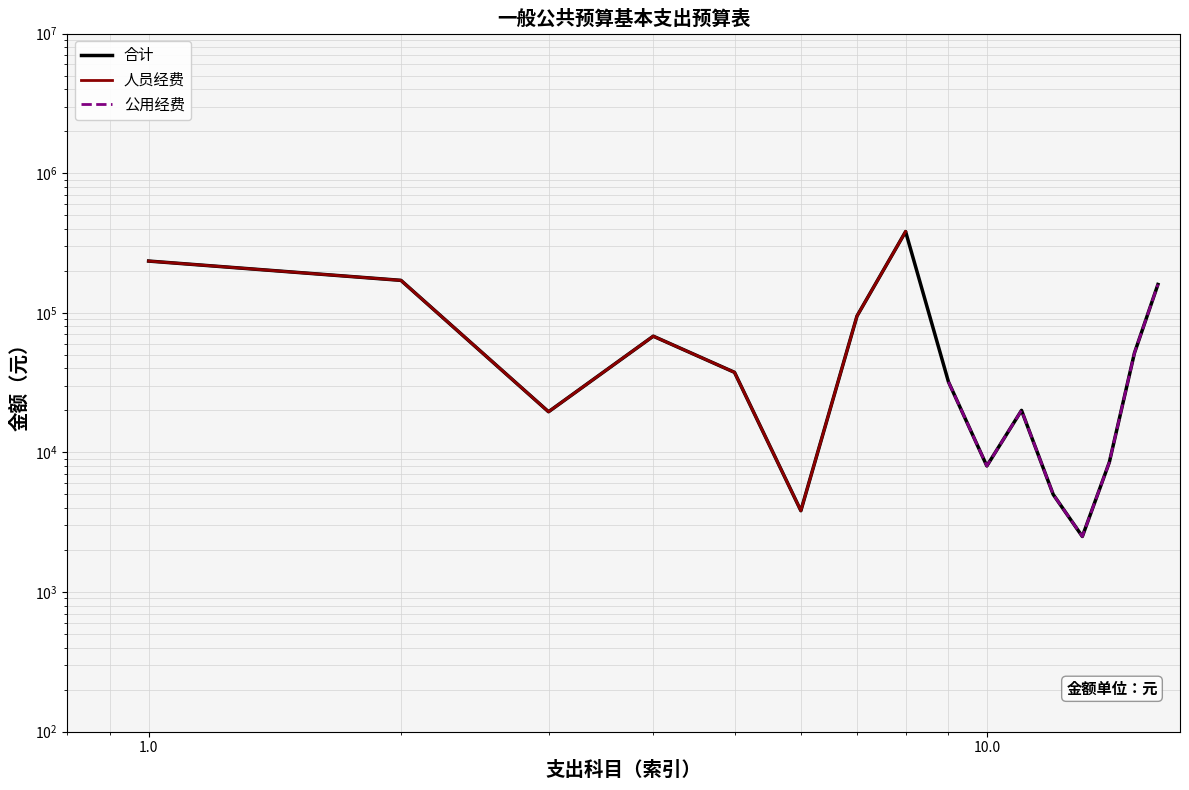

The value of 公用经费 at 10 is 32922.8. True or false?

False